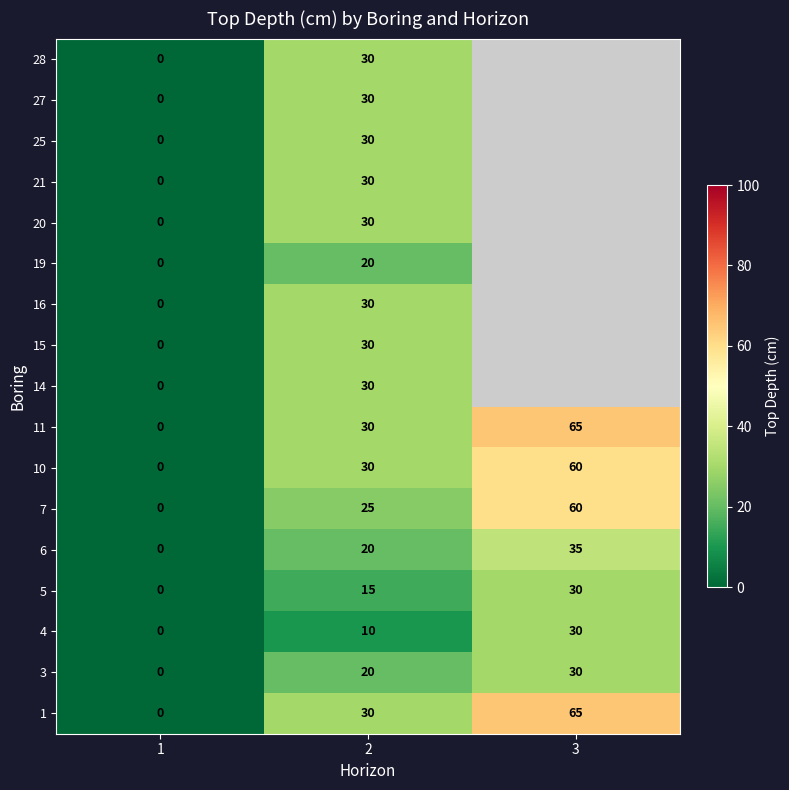

Is the value of 5 at 2 greater than the value of 7 at 3?

No